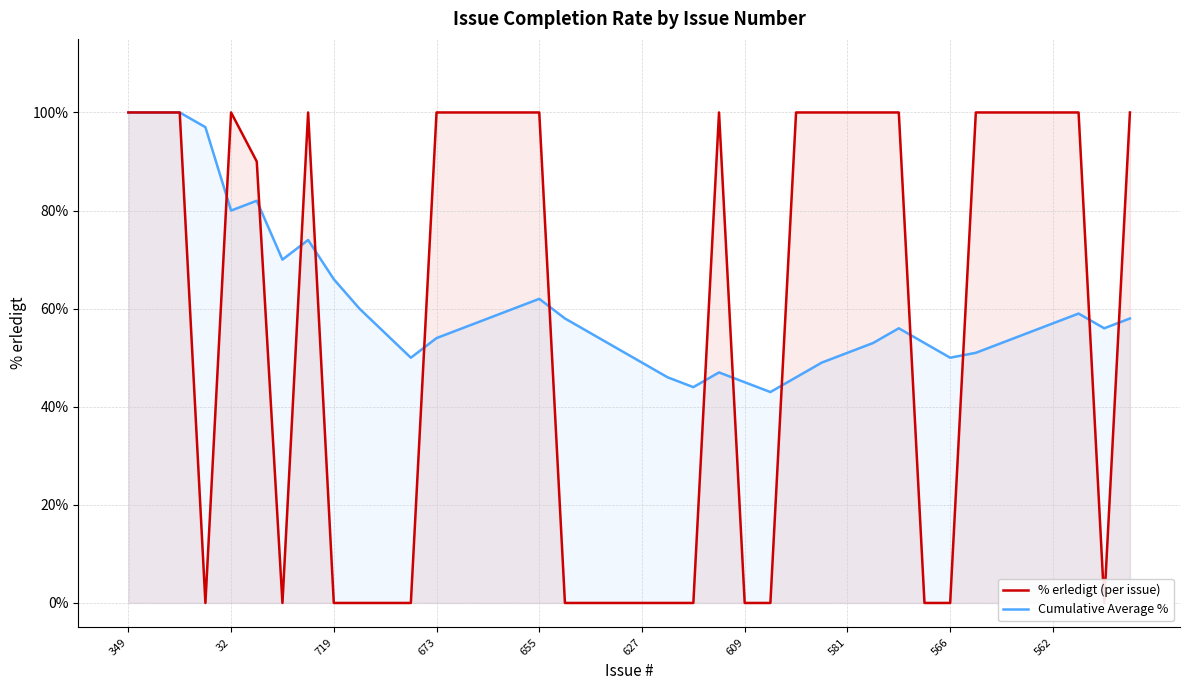

What is the difference between the maximum and minimum values in the % erledigt (per issue) series?

100